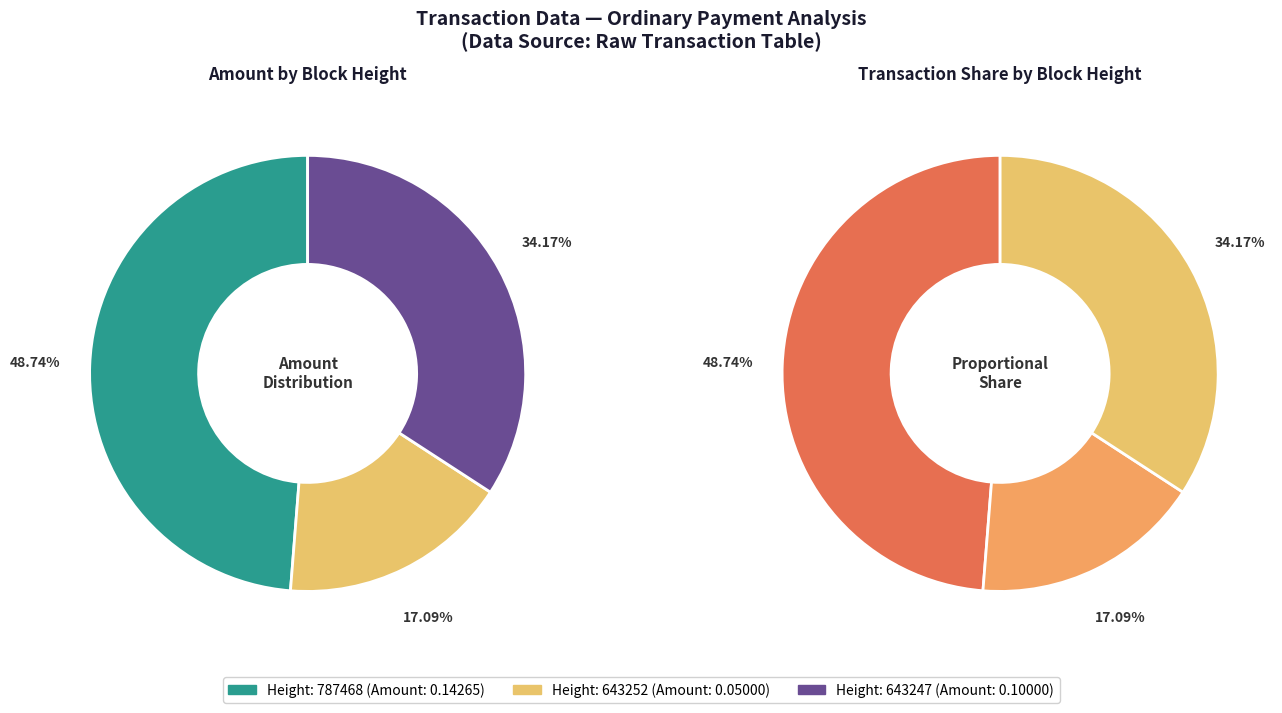

To the nearest percent, what percentage of the pie is 643247?

34%